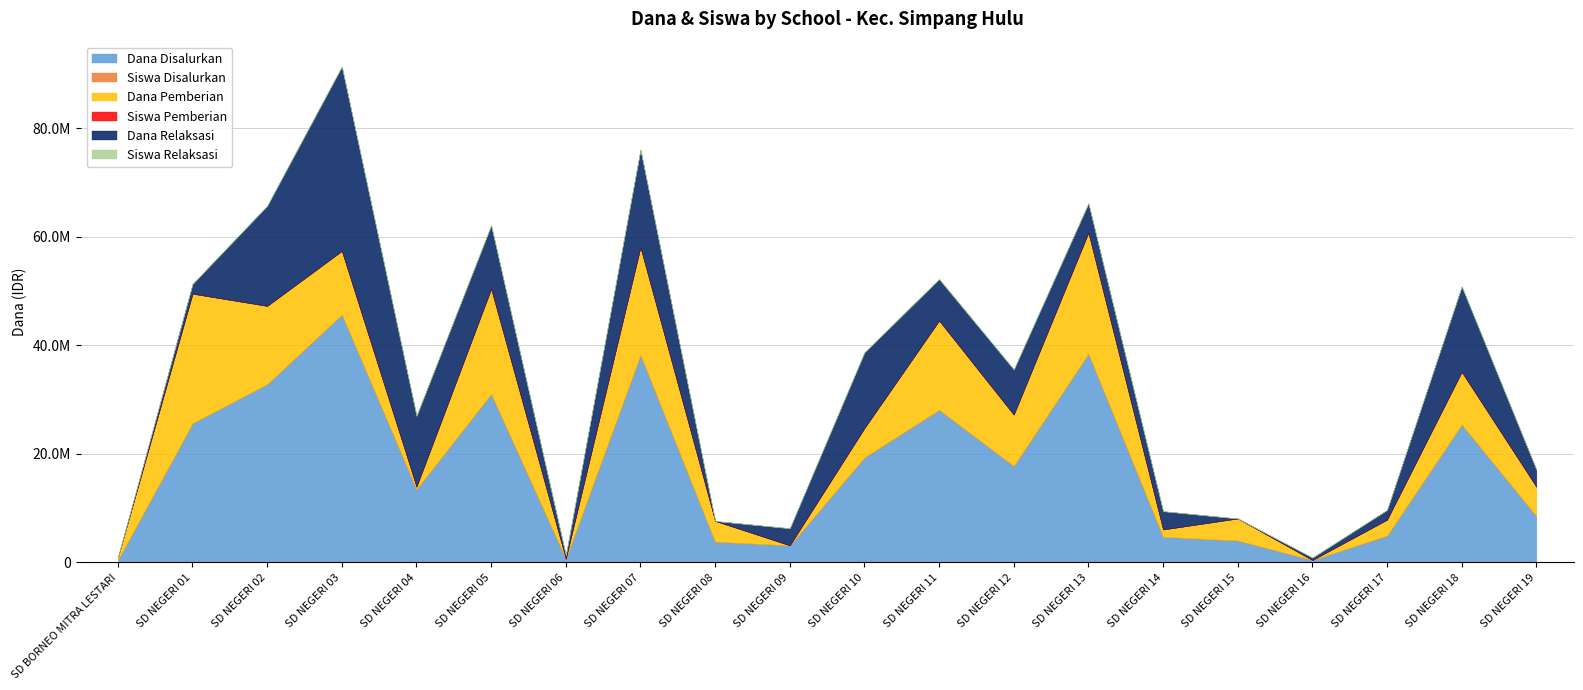

At which label does Siswa Pemberian reach its peak?

SD NEGERI 01